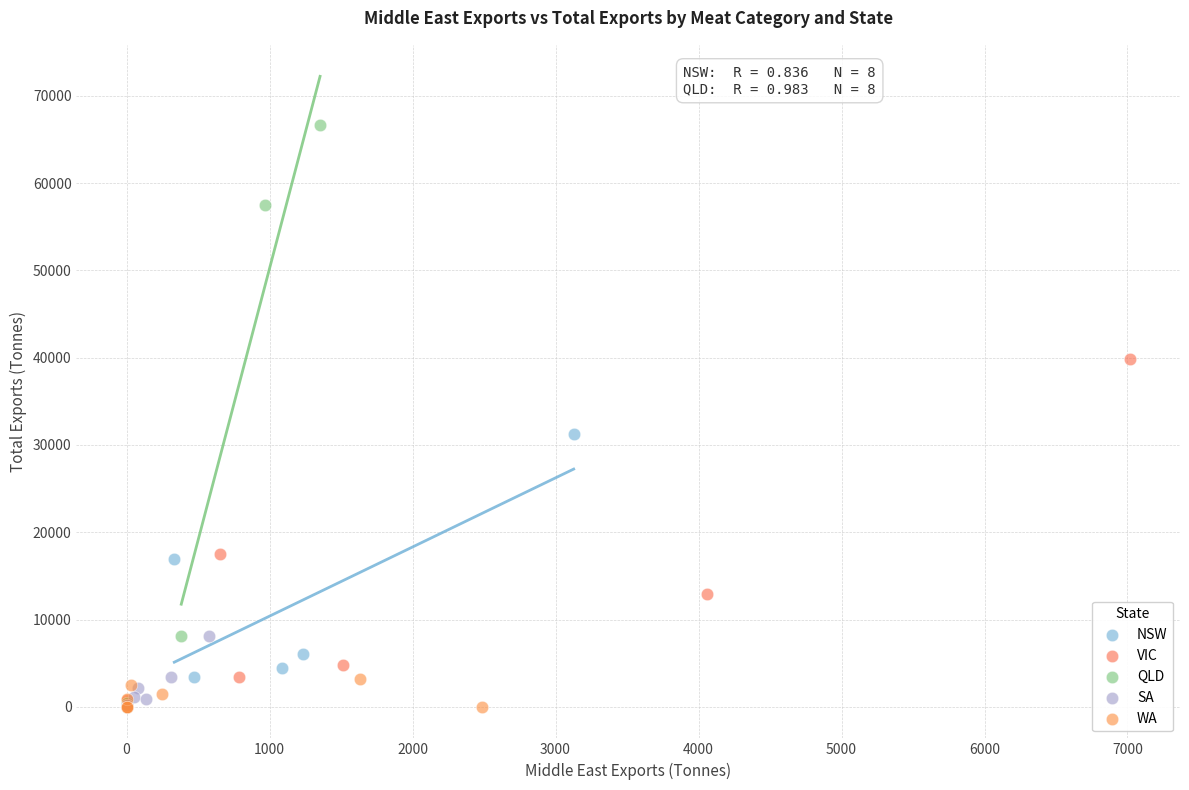

Which series contains the highest Y value?

QLD